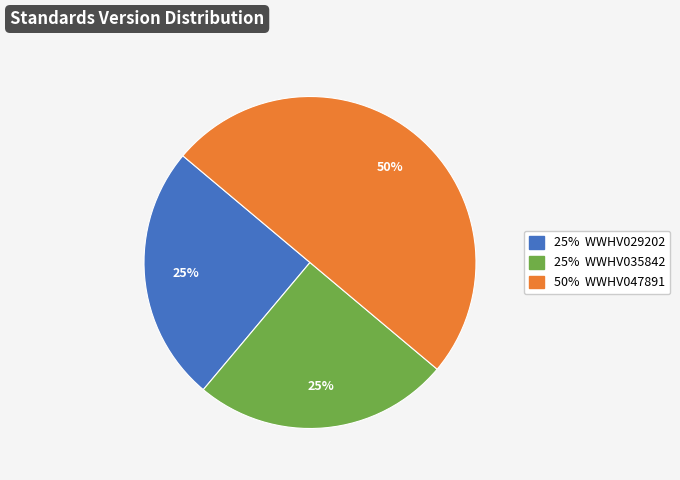

To the nearest percent, what is the average slice percentage?

33%